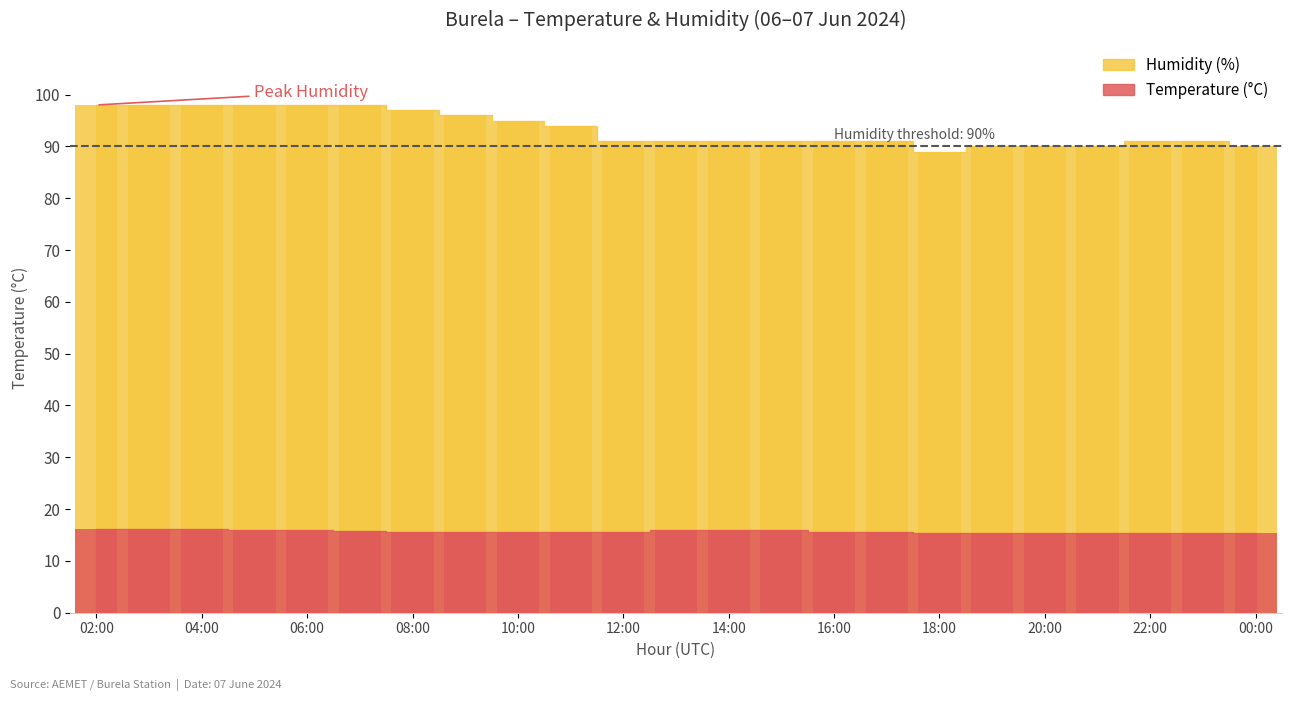

What value does the Temperature (°C) series have at 03:00?

16.2